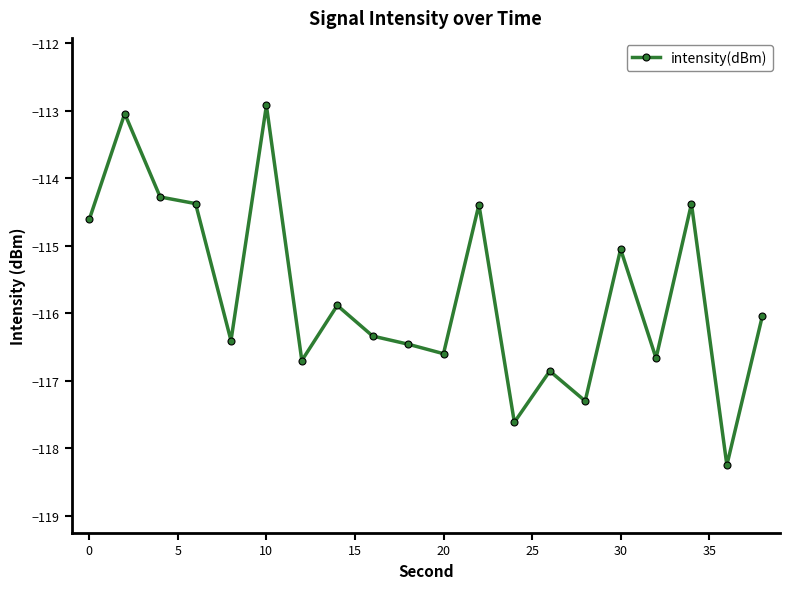

What is the value of the 12th point from the left?

-114.4